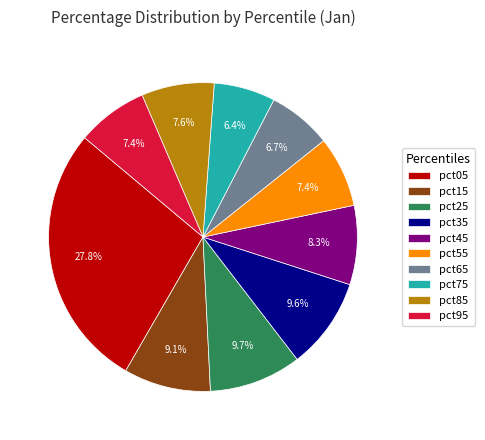

Which slice is the largest?

pct05